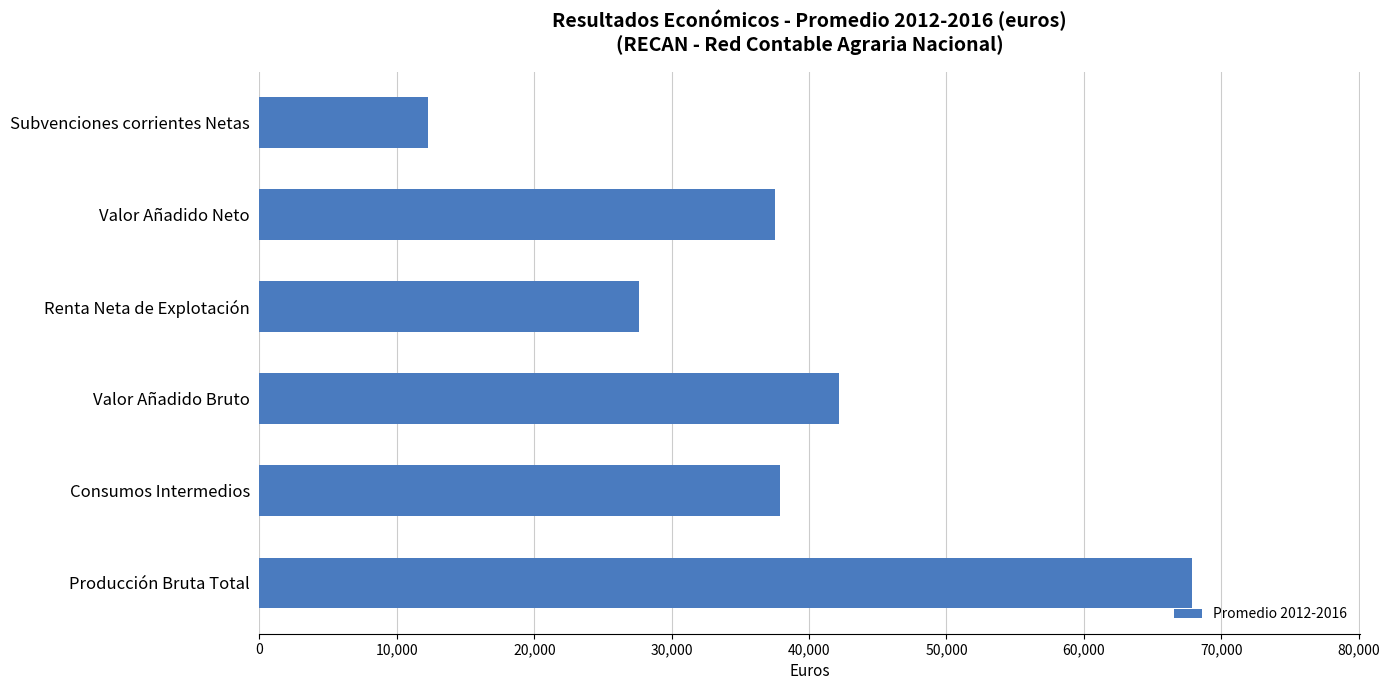

Reading bottom to top, extract all data points from this chart.

Producción Bruta Total=67851.9	Consumos Intermedios=37902.3	Valor Añadido Bruto=42210.2	Renta Neta de Explotación=27652.2	Valor Añadido Neto=37533.1	Subvenciones corrientes Netas=12260.6